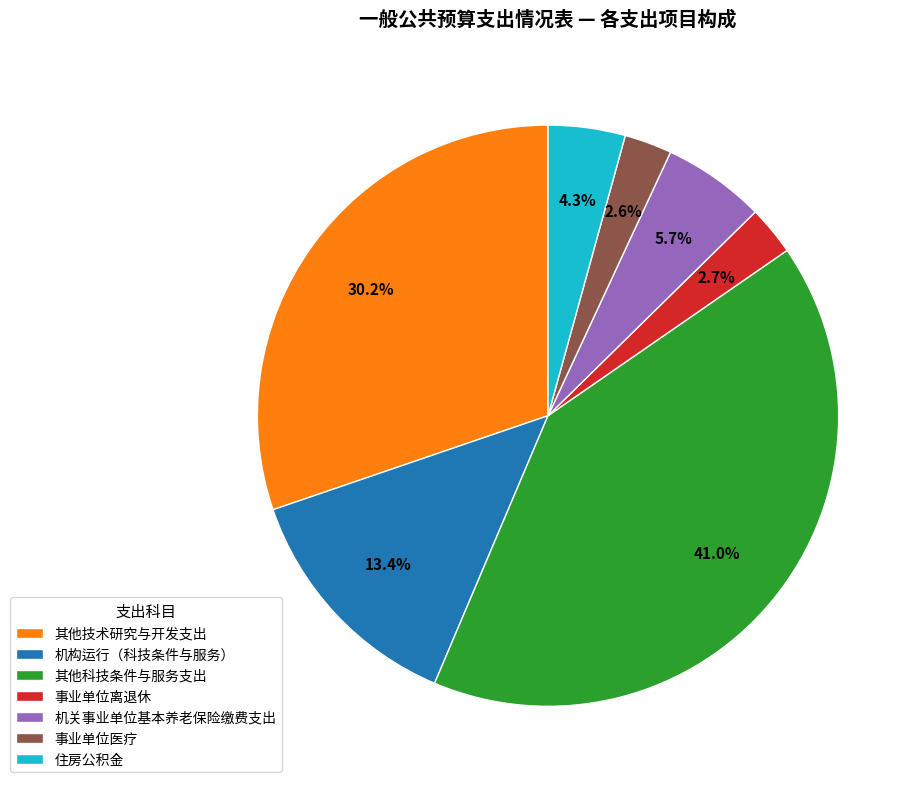

Between 机构运行（科技条件与服务） and 机关事业单位基本养老保险缴费支出, which is larger?

机构运行（科技条件与服务）